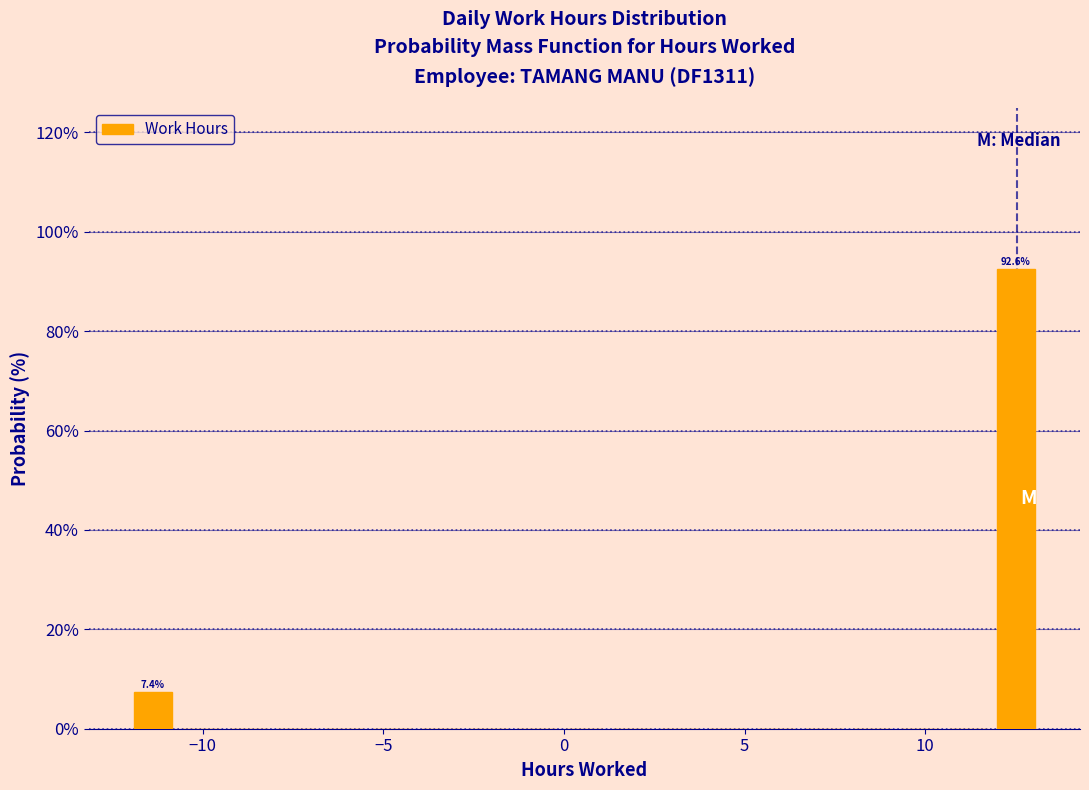

Around what value on the x-axis is the tallest bar? Give the approximate position of its centre, as read against the axis.

12.5